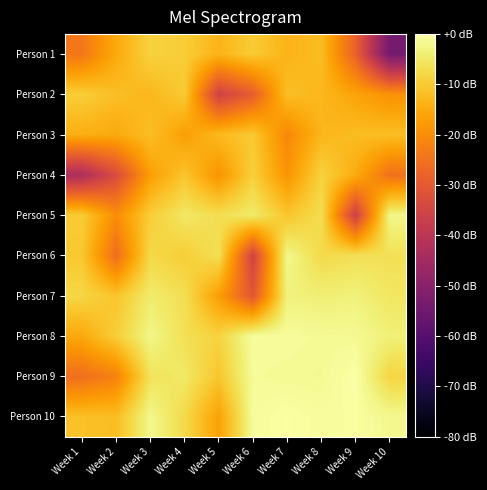

Reading left to right, what are all the values shown in this chart?

Person 1: Week 1=-23.9	Week 2=-15.3	Week 3=-8.7	Week 4=-9.6	Week 5=-13.5	Week 6=-9.9	Week 7=-13.6	Week 8=-12.2	Week 9=-28.1	Week 10=-53.9
Person 2: Week 1=-9.4	Week 2=-11.8	Week 3=-13.0	Week 4=-10.0	Week 5=-35.8	Week 6=-29.0	Week 7=-11.7	Week 8=-13.0	Week 9=-16.3	Week 10=-19.3
Person 3: Week 1=-14.4	Week 2=-15.3	Week 3=-11.8	Week 4=-17.0	Week 5=-12.6	Week 6=-10.1	Week 7=-21.0	Week 8=-13.2	Week 9=-12.1	Week 10=-11.9
Person 4: Week 1=-43.0	Week 2=-33.1	Week 3=-17.1	Week 4=-10.7	Week 5=-18.9	Week 6=-9.0	Week 7=-18.8	Week 8=-8.6	Week 9=-14.9	Week 10=-25.1
Person 5: Week 1=-9.7	Week 2=-19.9	Week 3=-9.4	Week 4=-5.1	Week 5=-6.8	Week 6=-4.6	Week 7=-10.7	Week 8=-6.9	Week 9=-36.4	Week 10=-2.4
Person 6: Week 1=-10.3	Week 2=-25.8	Week 3=-7.6	Week 4=-9.5	Week 5=-6.5	Week 6=-35.3	Week 7=-2.1	Week 8=-7.4	Week 9=-6.4	Week 10=-6.4
Person 7: Week 1=-8.0	Week 2=-10.9	Week 3=-4.5	Week 4=-6.6	Week 5=-17.2	Week 6=-30.7	Week 7=-3.3	Week 8=-3.9	Week 9=-3.4	Week 10=-5.4
Person 8: Week 1=-15.3	Week 2=-9.3	Week 3=-2.4	Week 4=-6.4	Week 5=-8.6	Week 6=-0.9	Week 7=-0.9	Week 8=-1.4	Week 9=-1.6	Week 10=-3.6
Person 9: Week 1=-25.4	Week 2=-22.0	Week 3=-6.0	Week 4=-4.9	Week 5=-10.6	Week 6=-1.2	Week 7=-1.5	Week 8=-1.6	Week 9=0.0	Week 10=-8.2
Person 10: Week 1=-11.5	Week 2=-12.0	Week 3=-2.1	Week 4=-7.5	Week 5=-16.6	Week 6=-1.0	Week 7=-0.2	Week 8=-0.8	Week 9=-0.5	Week 10=-1.9